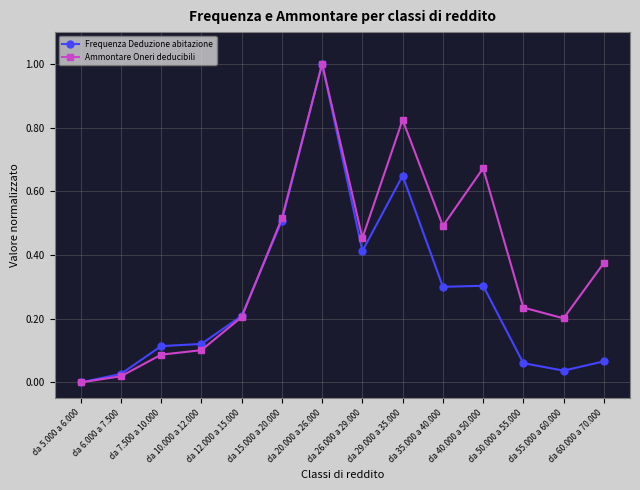

How many data points in Frequenza Deduzione abitazione are above 0?

13